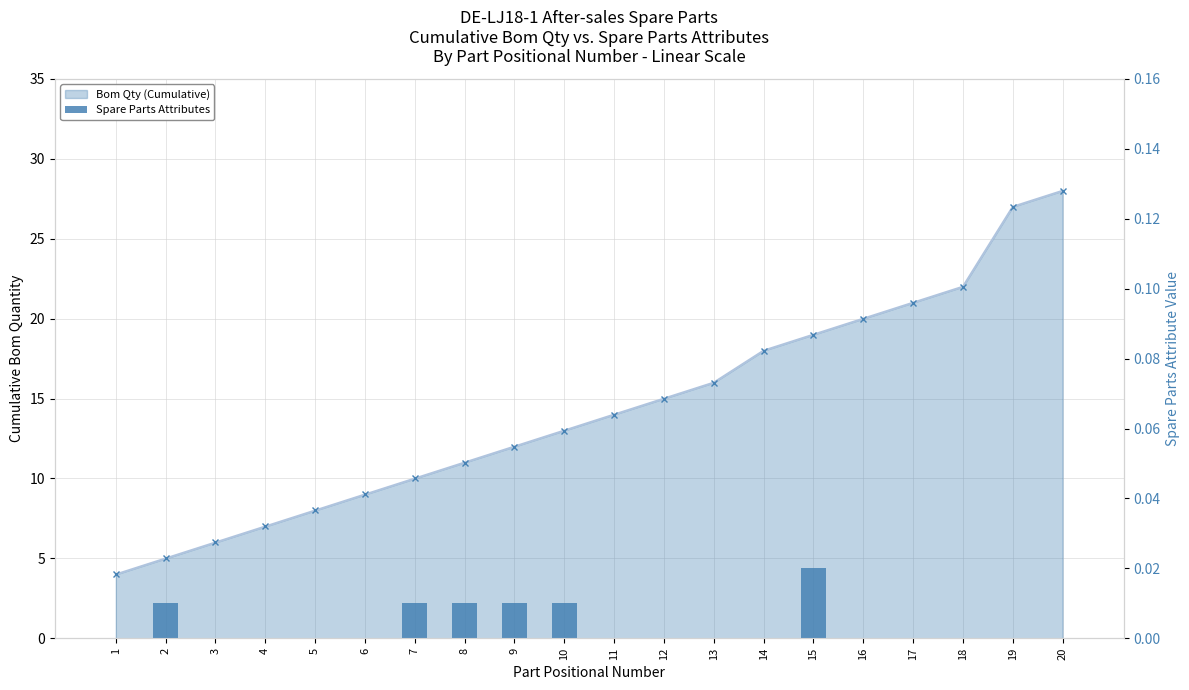

The value of Spare Parts Attributes at 14 is 0.0. True or false?

True